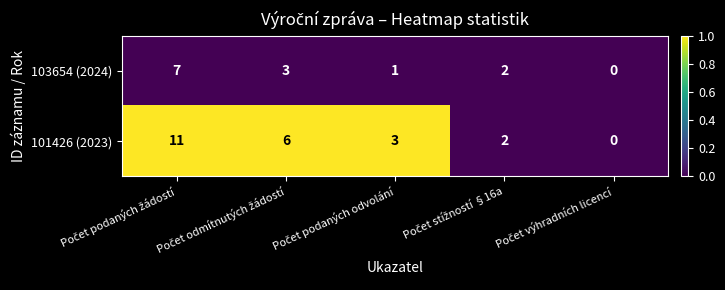

What is the average value of the 103654 (2024) series?

3